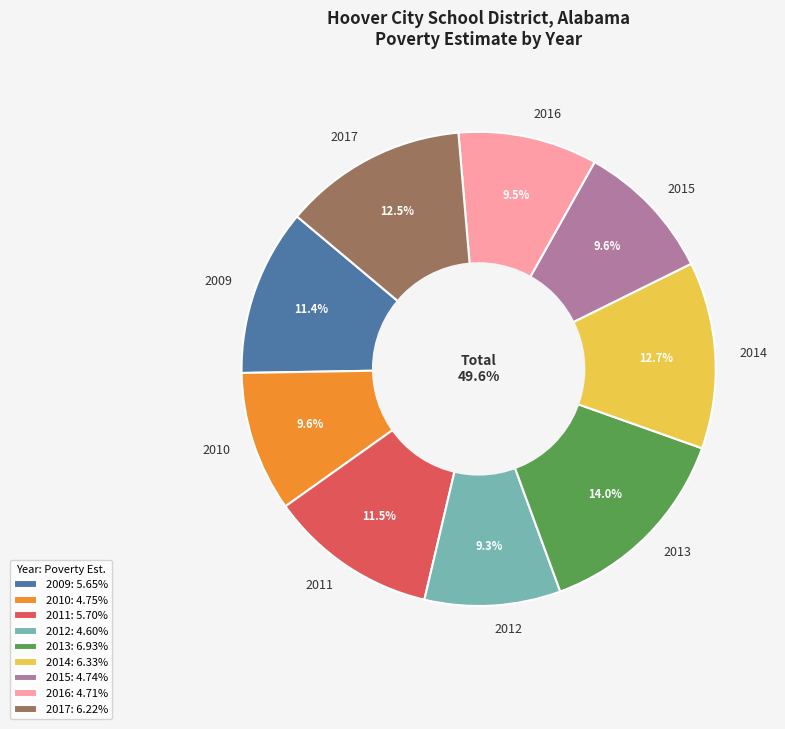

Count the number of slices in the pie.

9